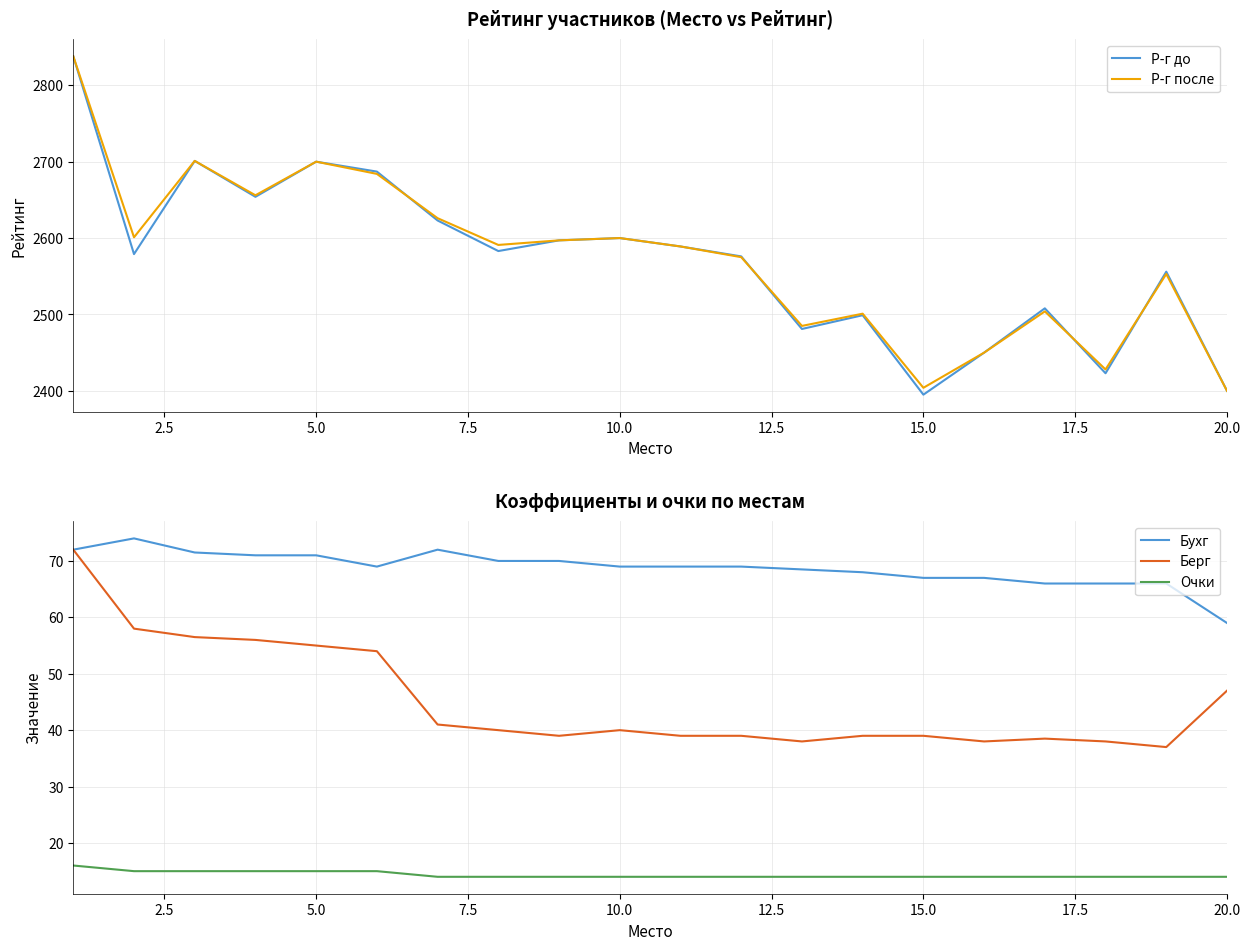

What is the lowest value of the Р-г до series?

2395